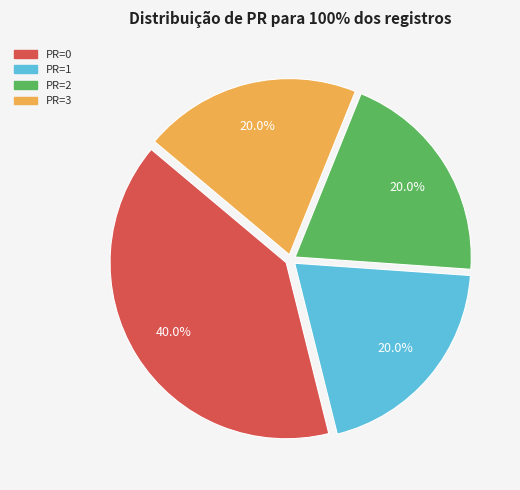

Combined, what portion of the pie is PR=1 and PR=3?

40.0%